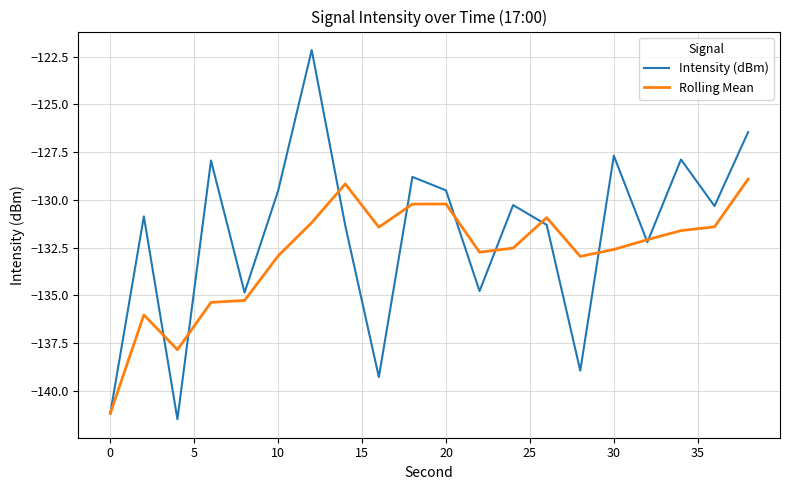

Rank the series by their average value, from highest to lowest.

Intensity (dBm), Rolling Mean